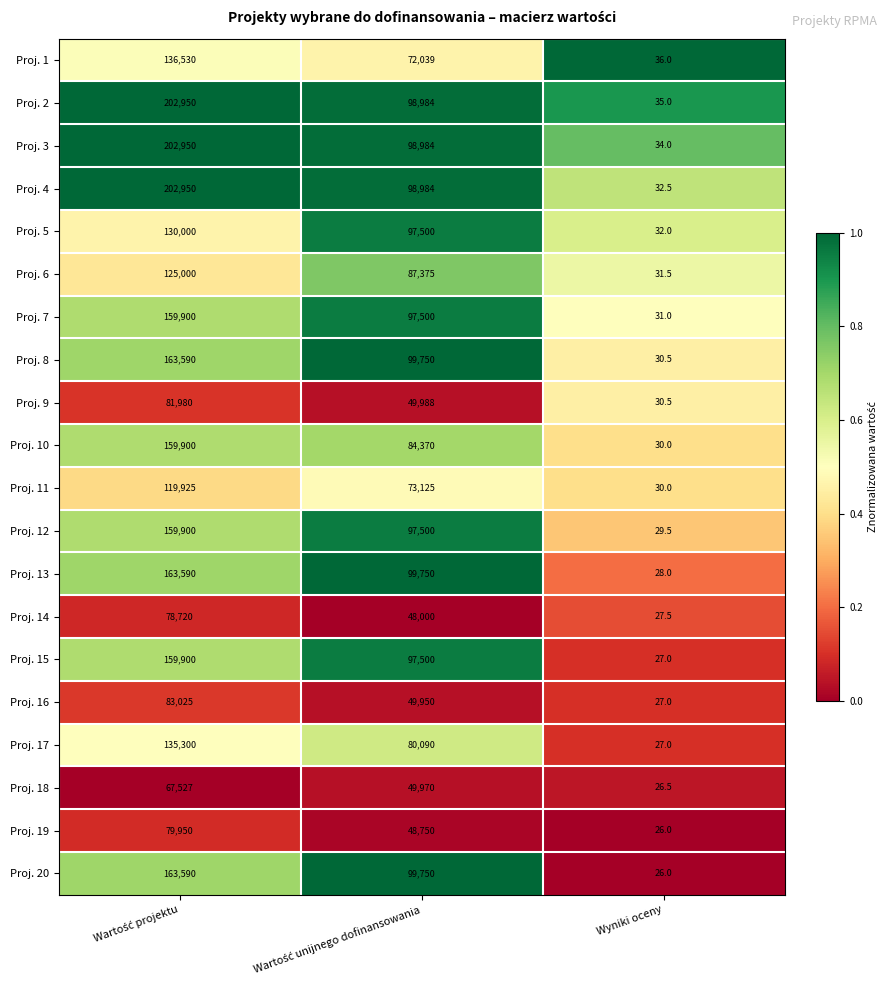

How many categories are shown in the chart?

3